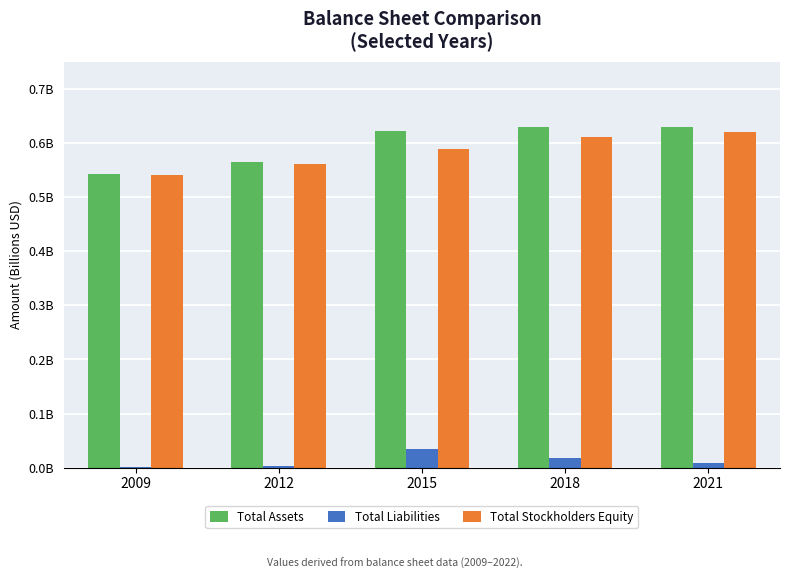

Rank the series at 2009 from lowest to highest value.

Total Liabilities, Total Stockholders Equity, Total Assets